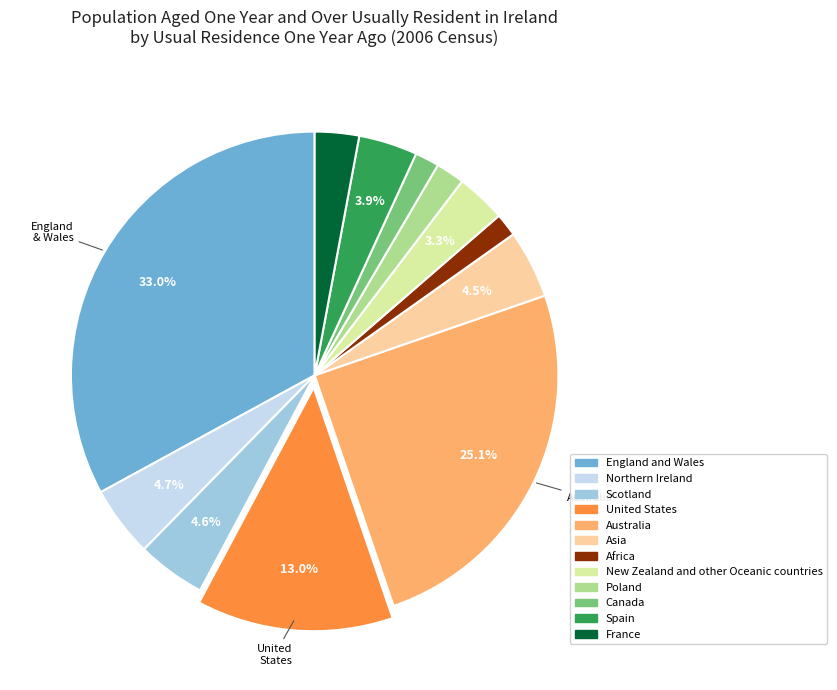

Which category has the biggest portion of the pie?

England and Wales